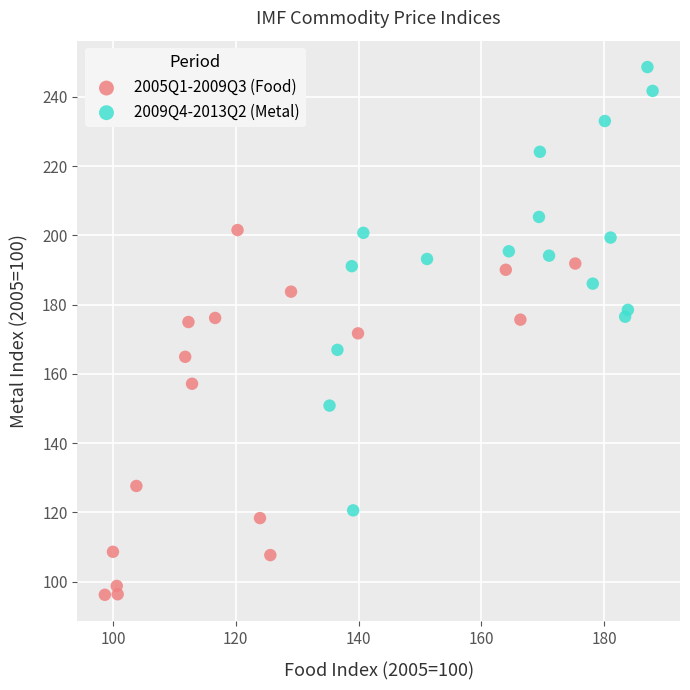

Which series contains the lowest Y value?

2005Q1-2009Q3 (Food)